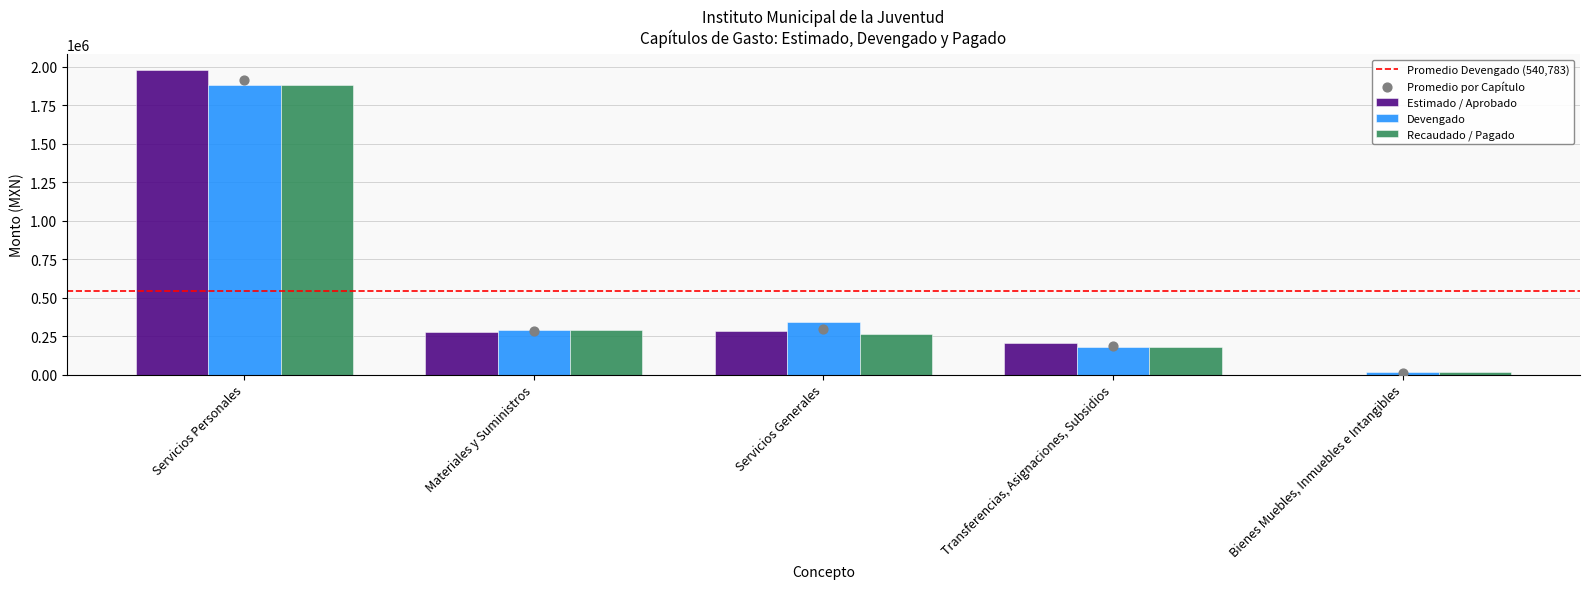

Which series has the widest spread of Y values?

Estimado / Aprobado